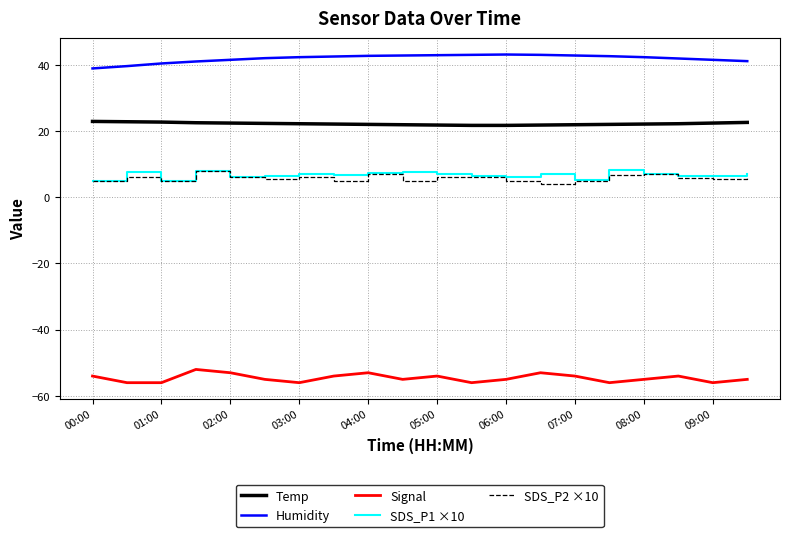

Which series has the largest total across all categories?

Humidity